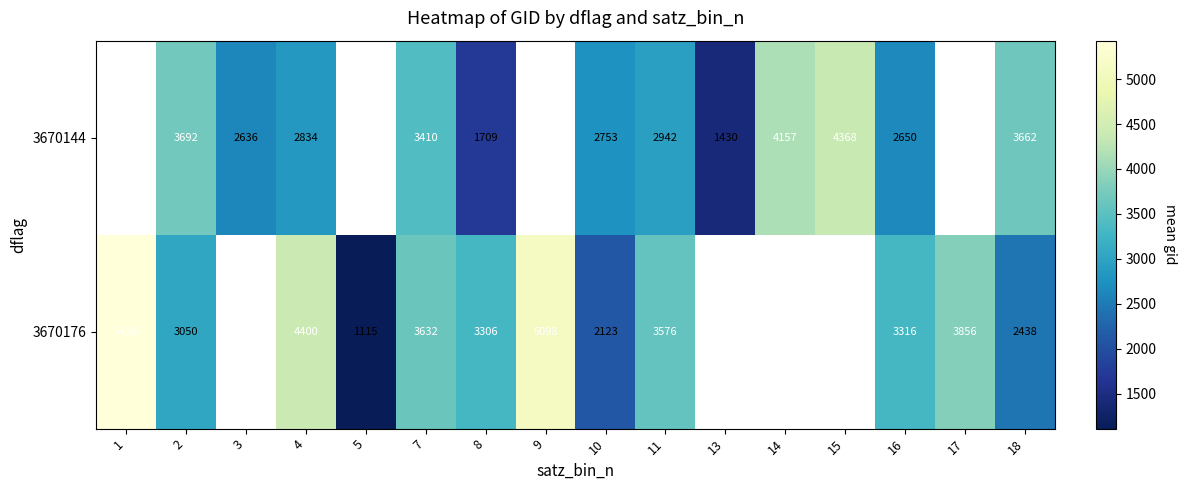

What is the spread (max minus min) of values at 11?

634